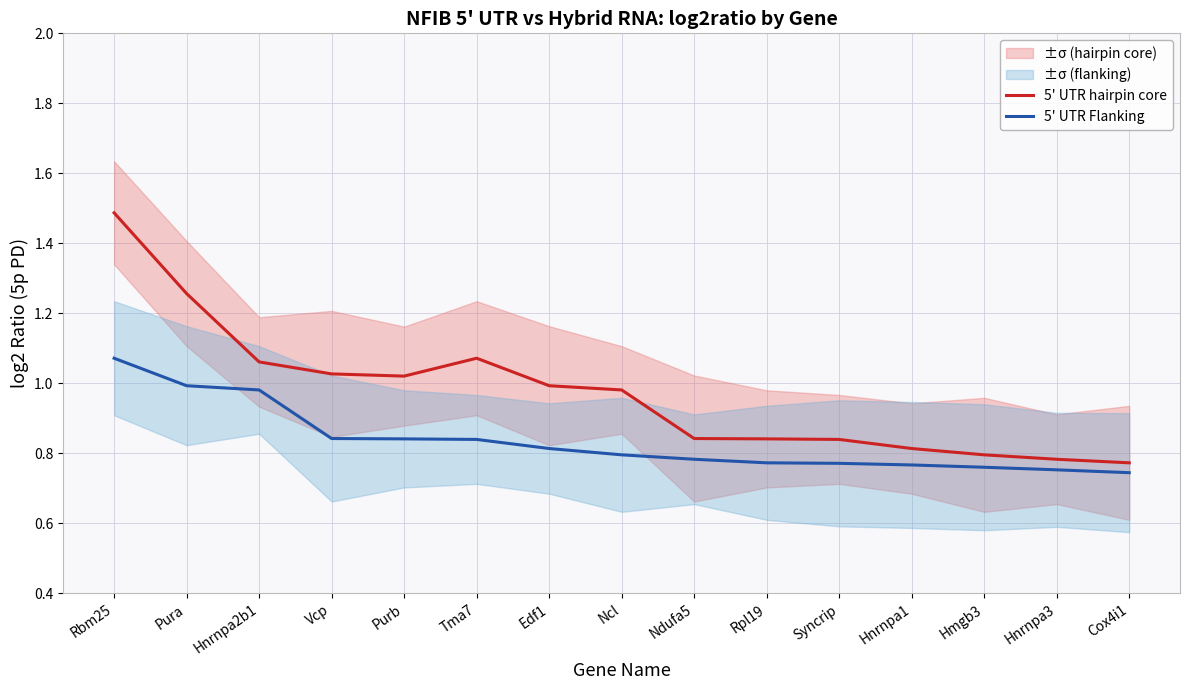

At which category is the sum across all series the highest?

Rbm25